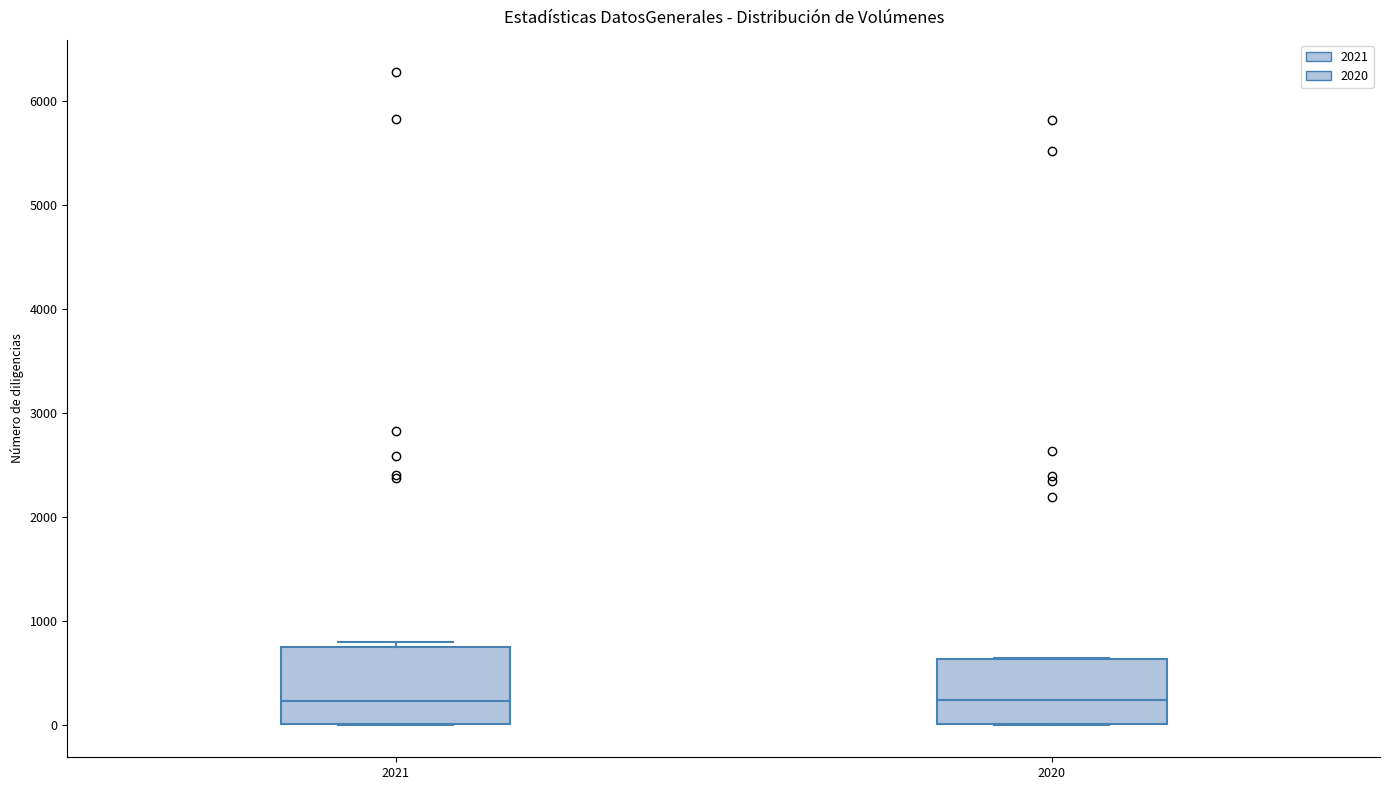

Where does the median line of the box at x = 2021 sit on the y-axis? The values are not printed on the chart, so give them approximately, as read against the axis.

200